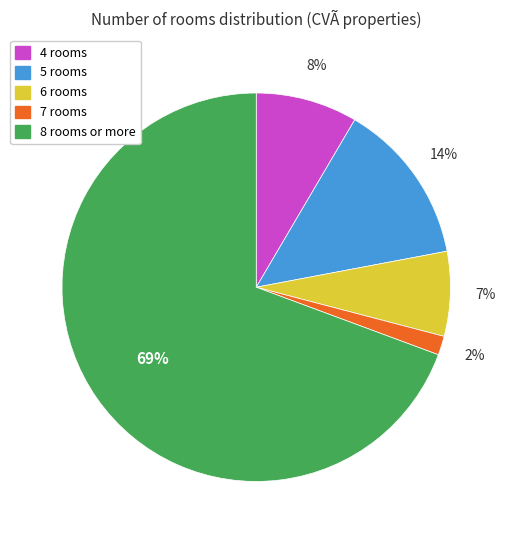

Is there any slice that represents more than half of the pie?

Yes